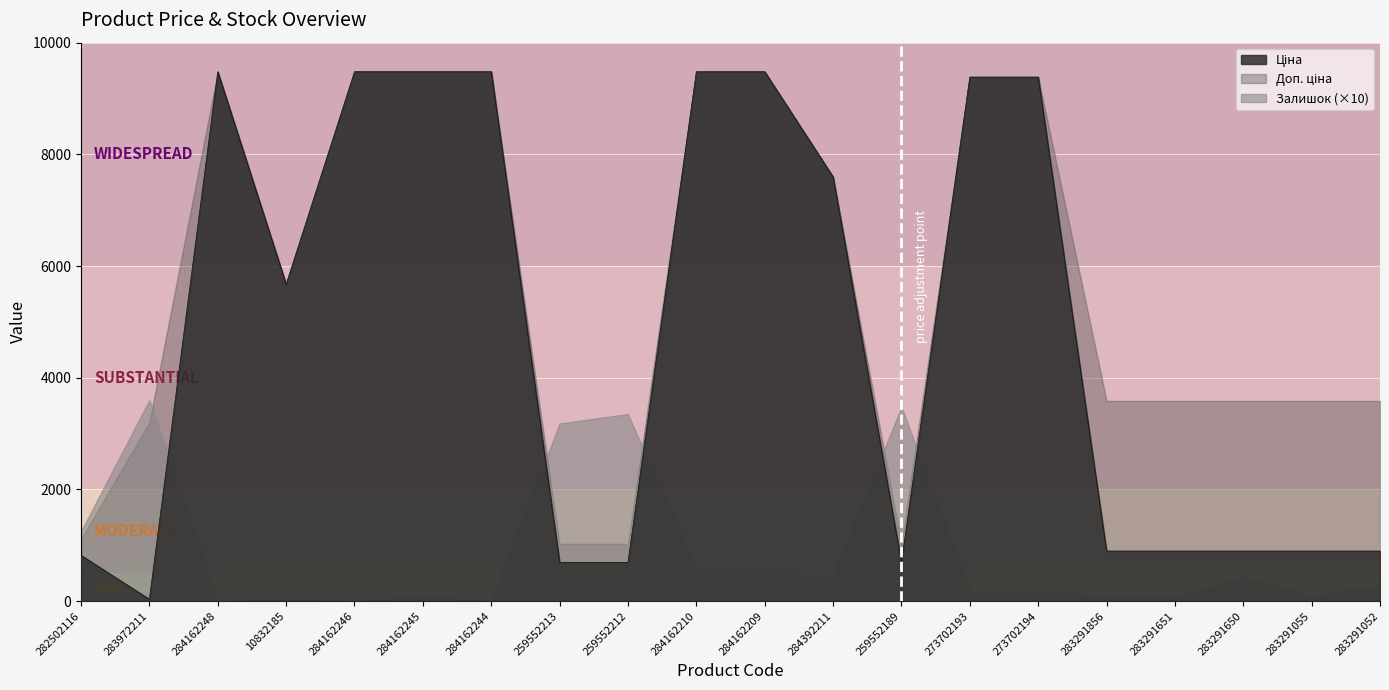

What position from the left is 259552213?

8